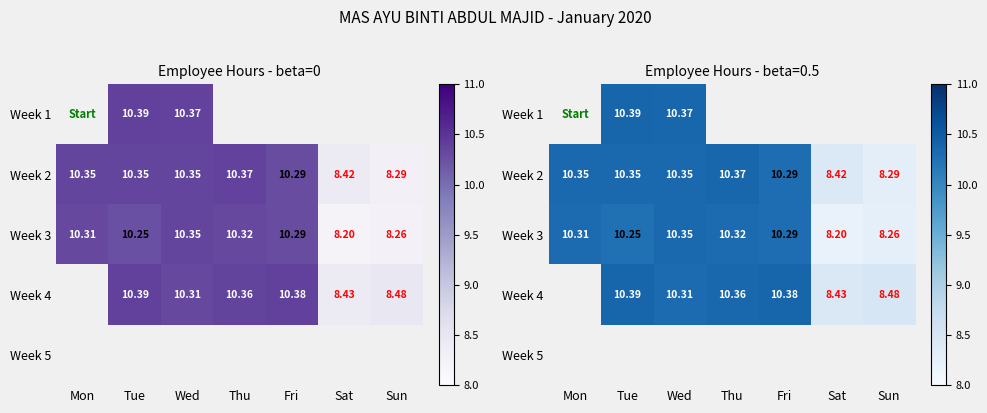

Which series has the largest range (max minus min)?

Week 3